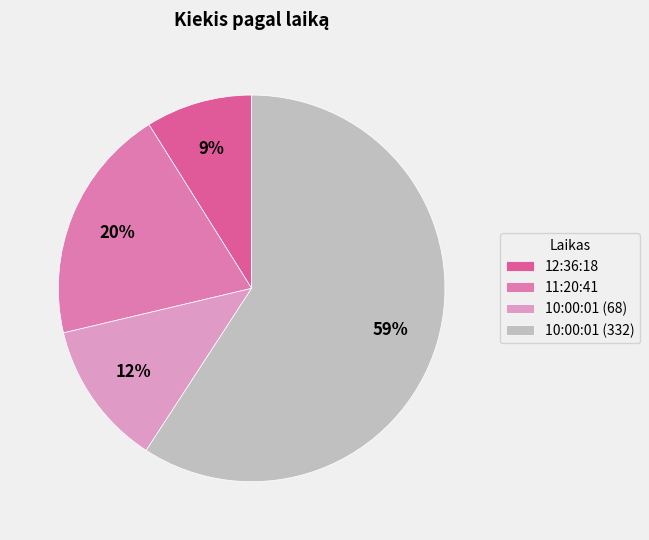

What is the smallest slice in the pie chart?

12:36:18